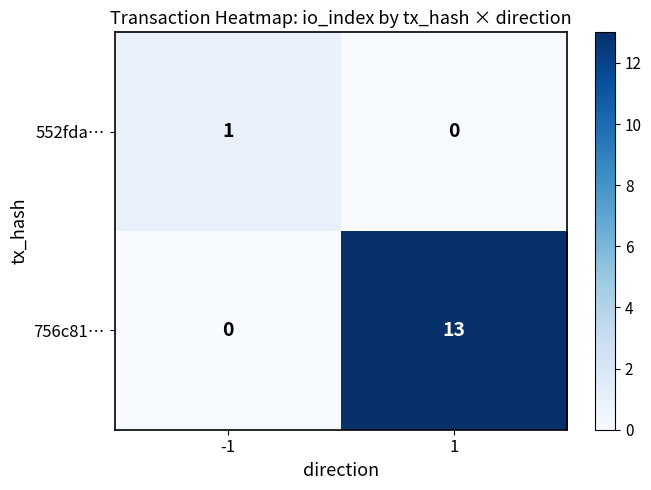

What is the sum of the 756c81… values at -1 and 1?

13